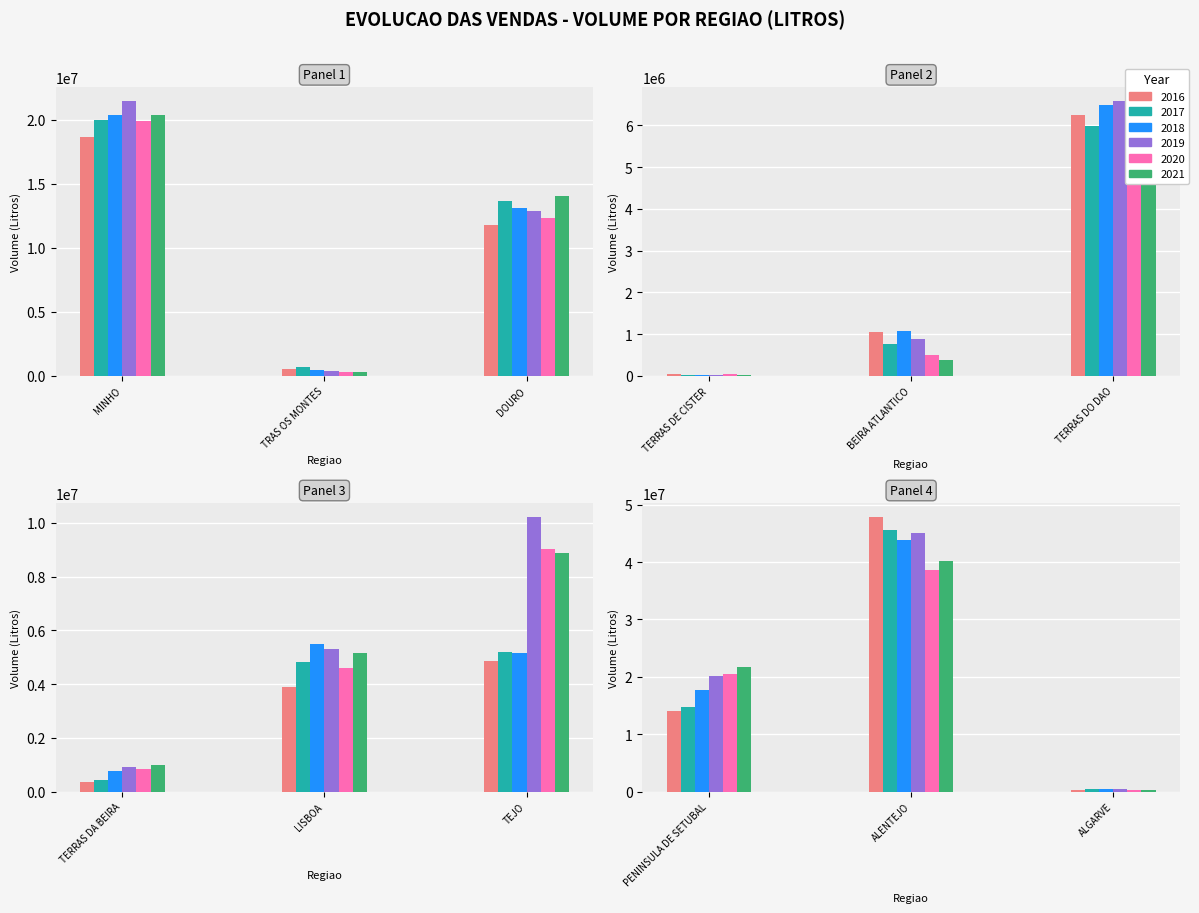

Read the 2020 value at BEIRA ATLANTICO, to the nearest 10.

506680